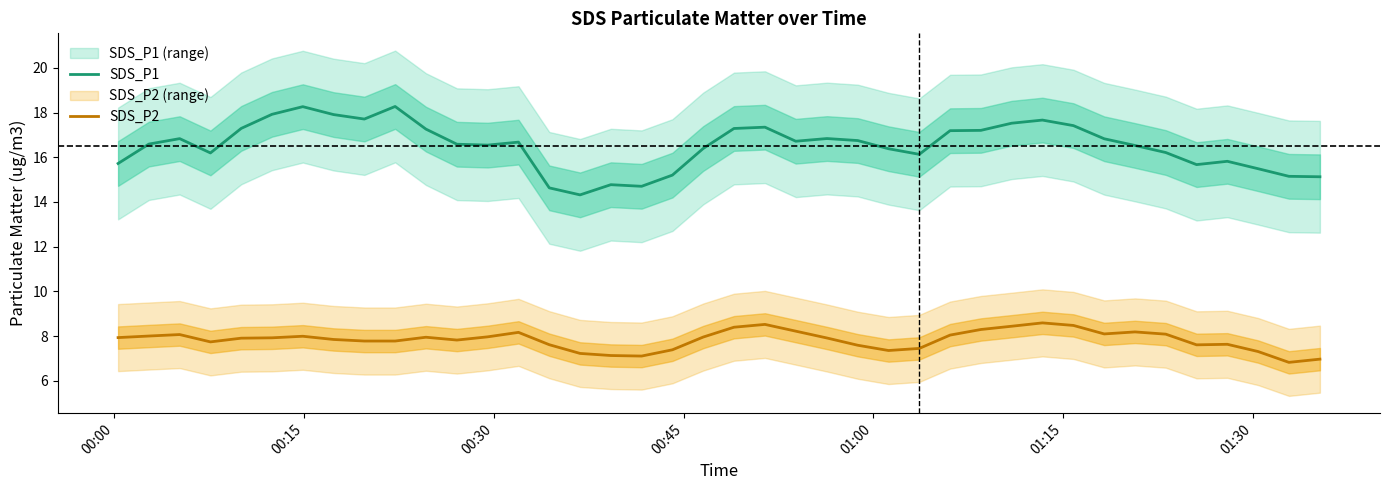

True or false: SDS_P1 and SDS_P2 cross at least once.

False